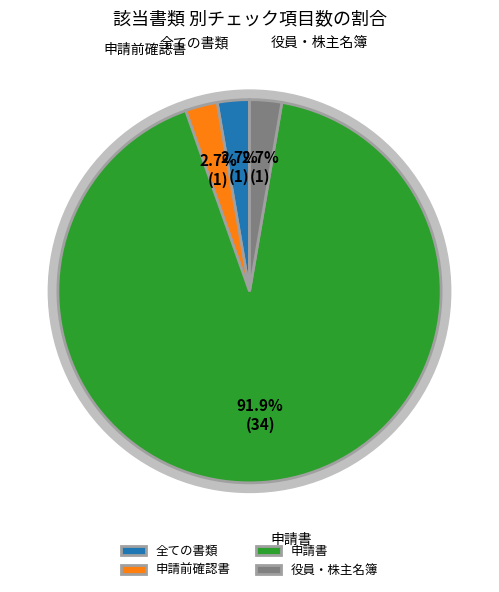

Approximately how many times larger is the value at 申請書 compared to 申請前確認書?

34.0